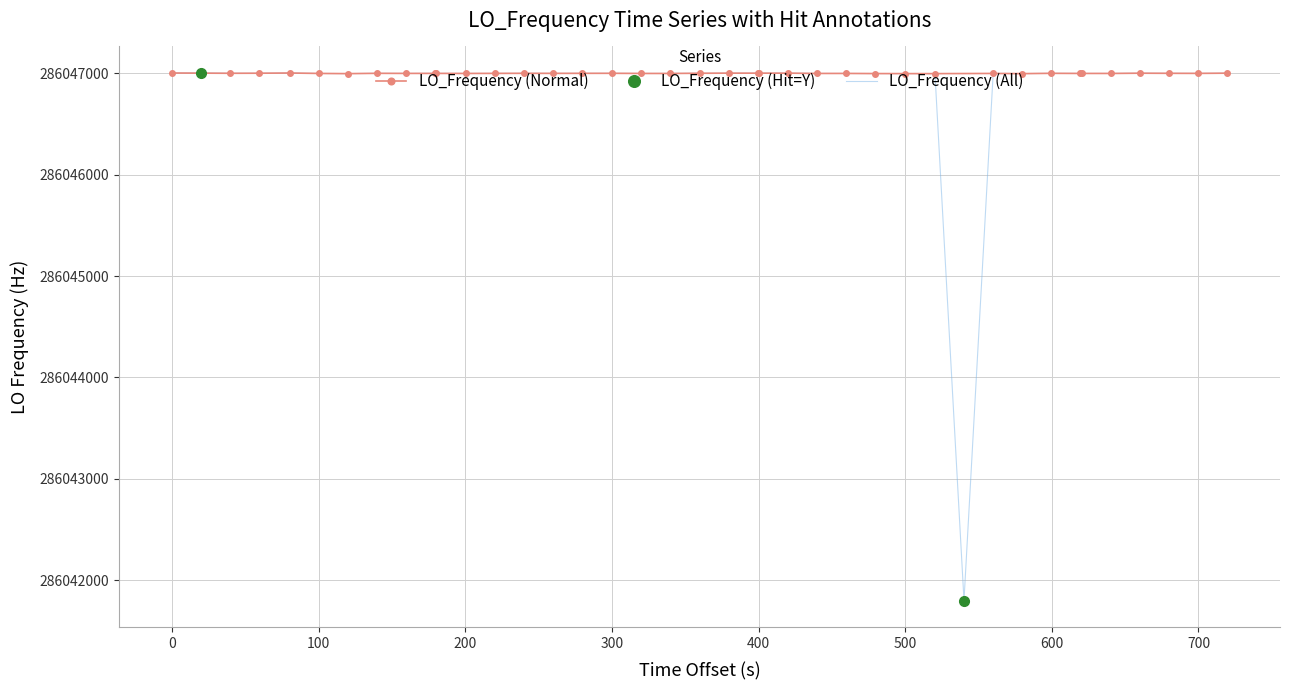

What is the value of the 21st point from the left?

286047001.2